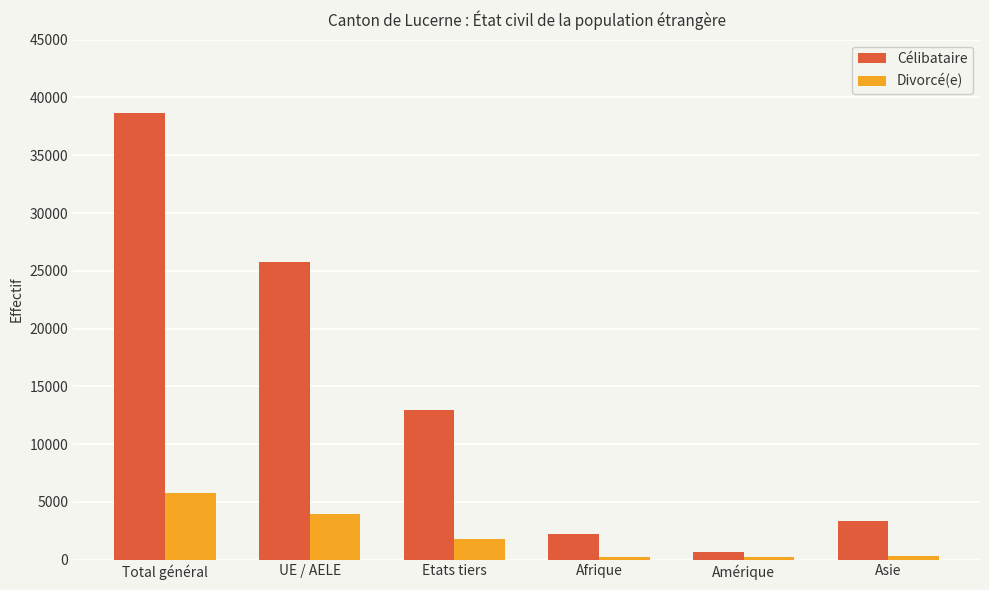

What is the maximum value for Divorcé(e)?

5748